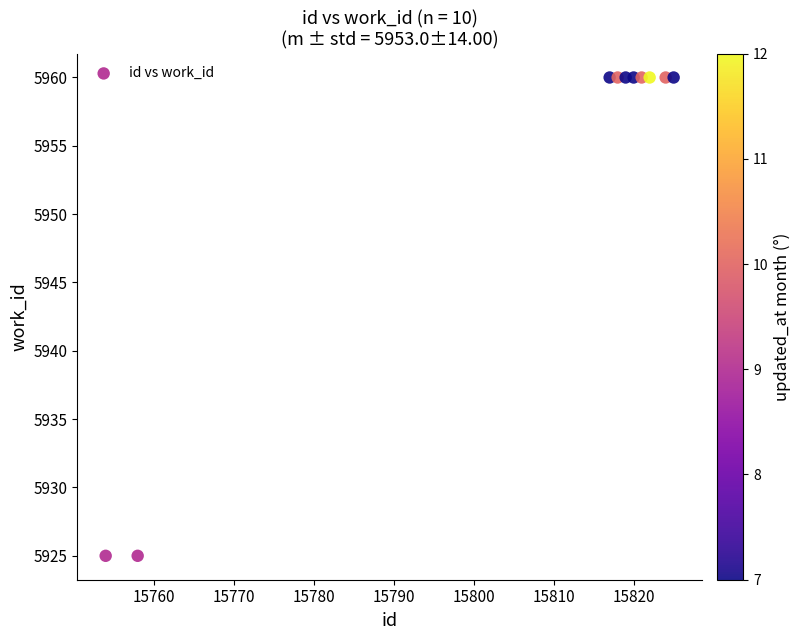

What is the average Y value?

5953